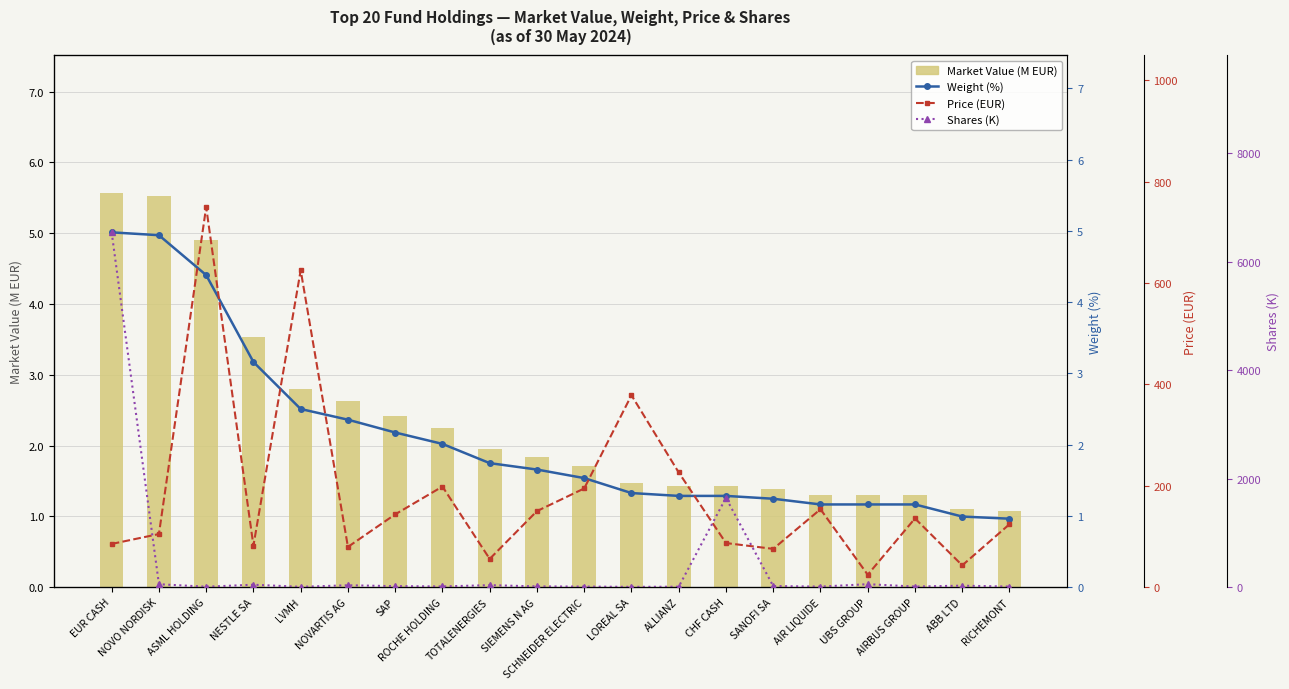

How many values in the Weight (%) series are below 1?

2